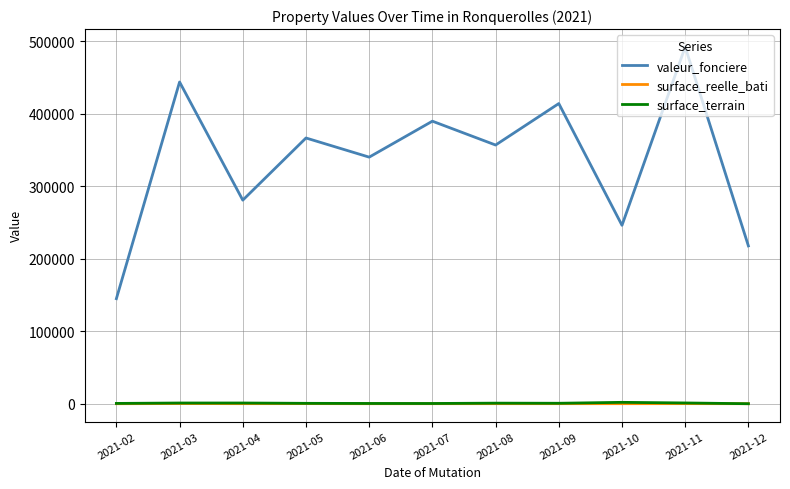

How many lines are shown in the chart?

3